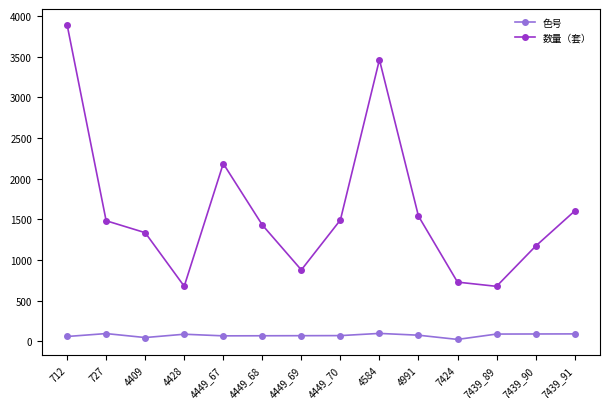

List the series in order of their overall mean, highest first.

数量（套）, 色号